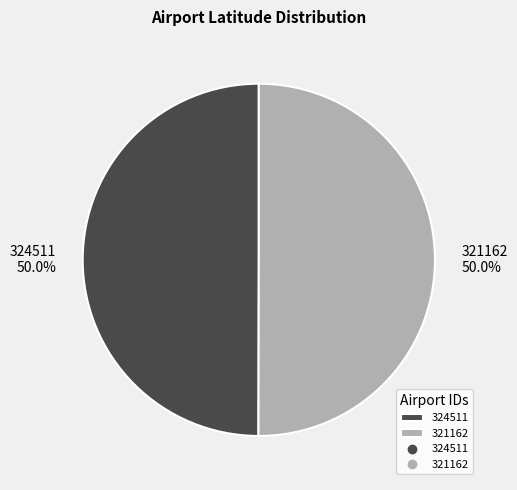

Combined, what portion of the pie is 321162 and 324511?

100.0%